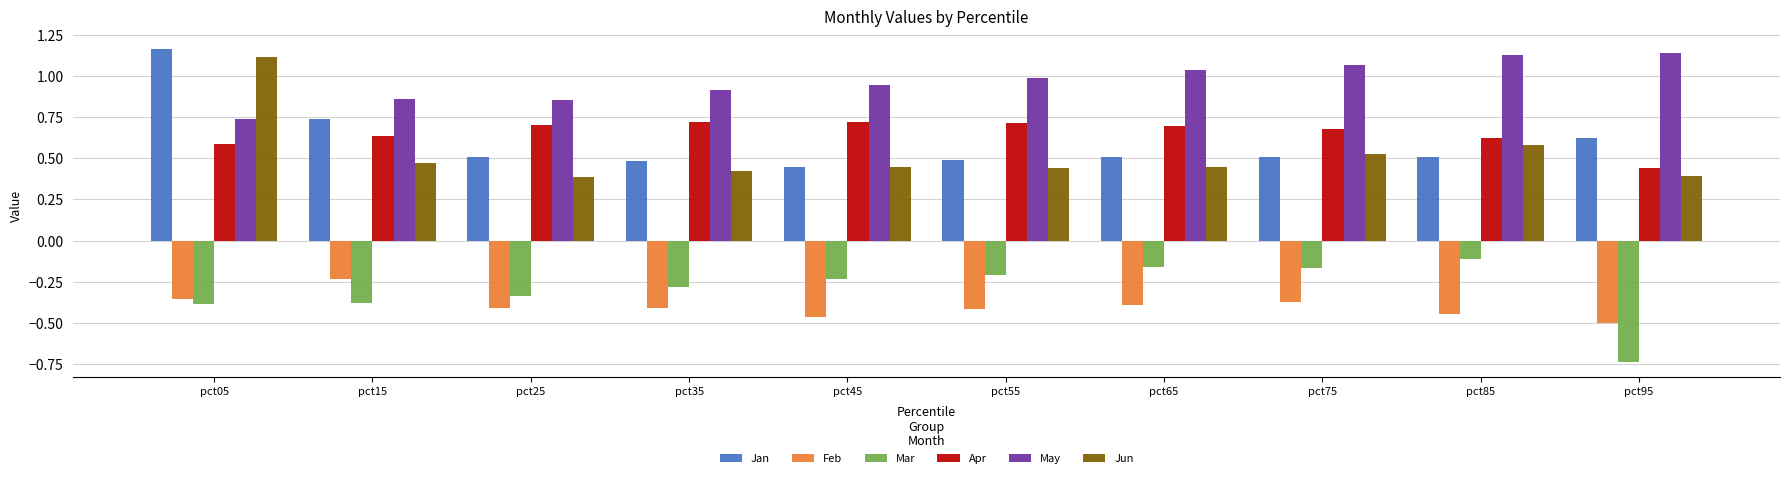

What is the sum of the May values at pct65 and pct25?

1.9